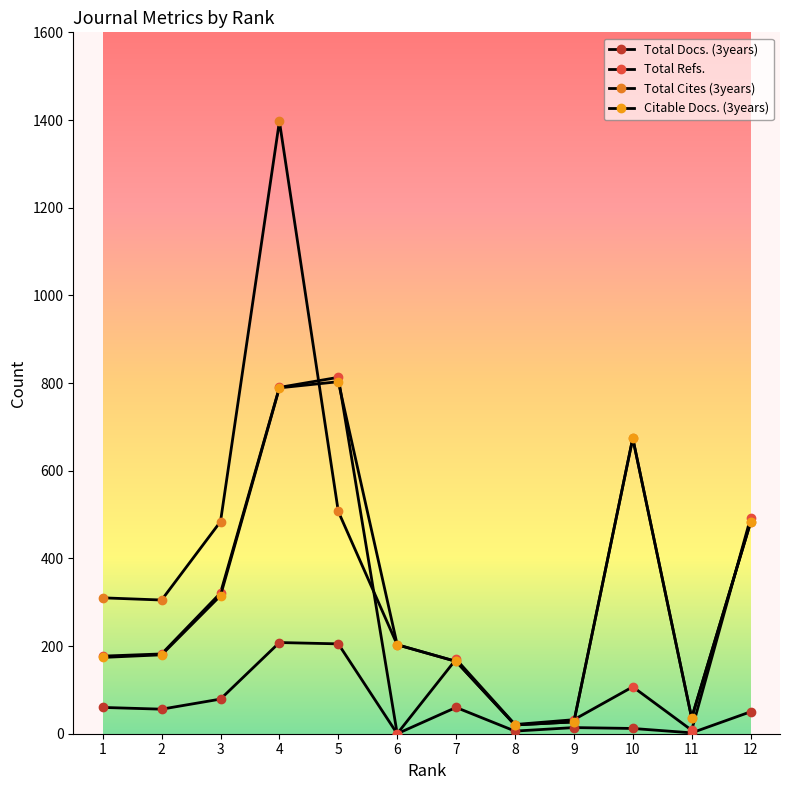

True or false: Citable Docs. (3years) and Total Docs. (3years) intersect in this chart.

False